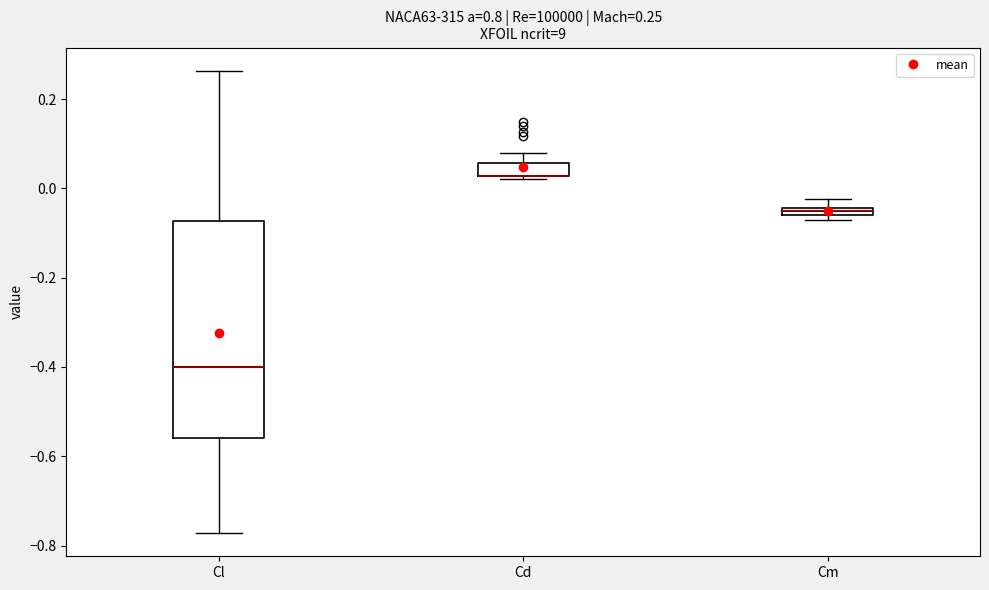

Which box is the tallest, from its lower edge to its upper edge?

Cl